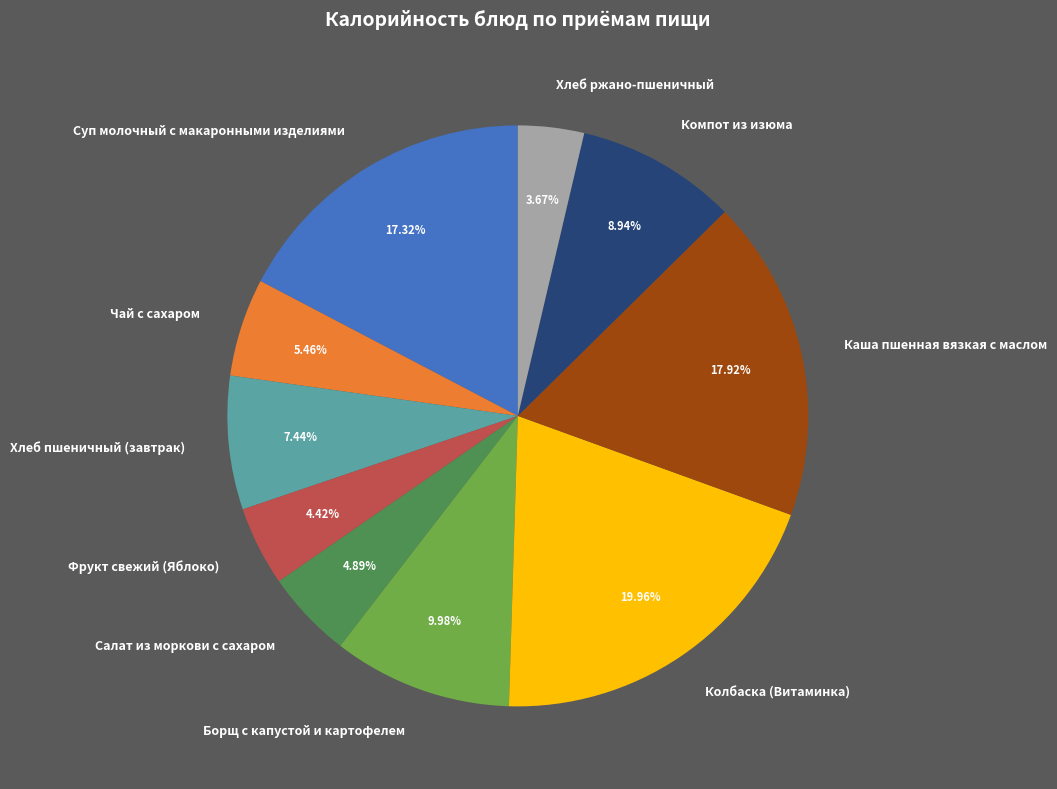

Between Фрукт свежий (Яблоко) and Чай с сахаром, which is larger?

Чай с сахаром